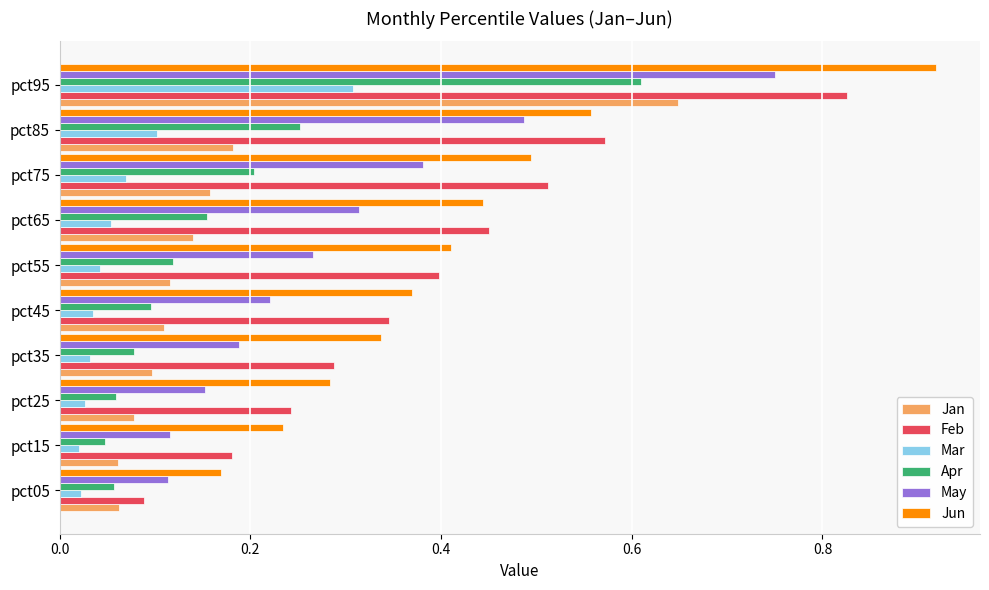

How many categories are shown in the chart?

10